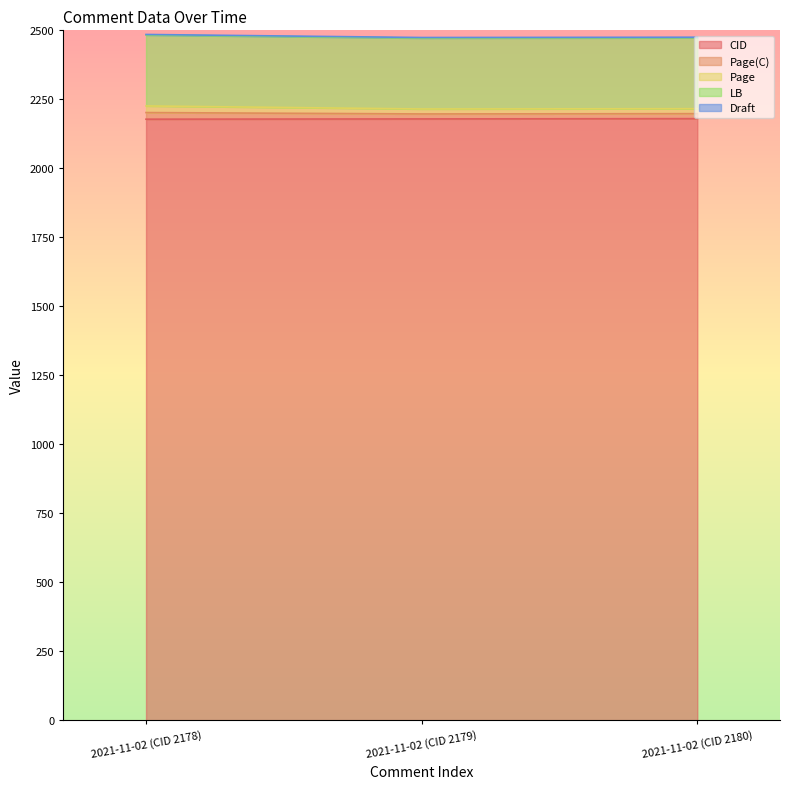

What is the sum of the CID values at 2021-11-02 (CID 2180) and 2021-11-02 (CID 2179)?

4359